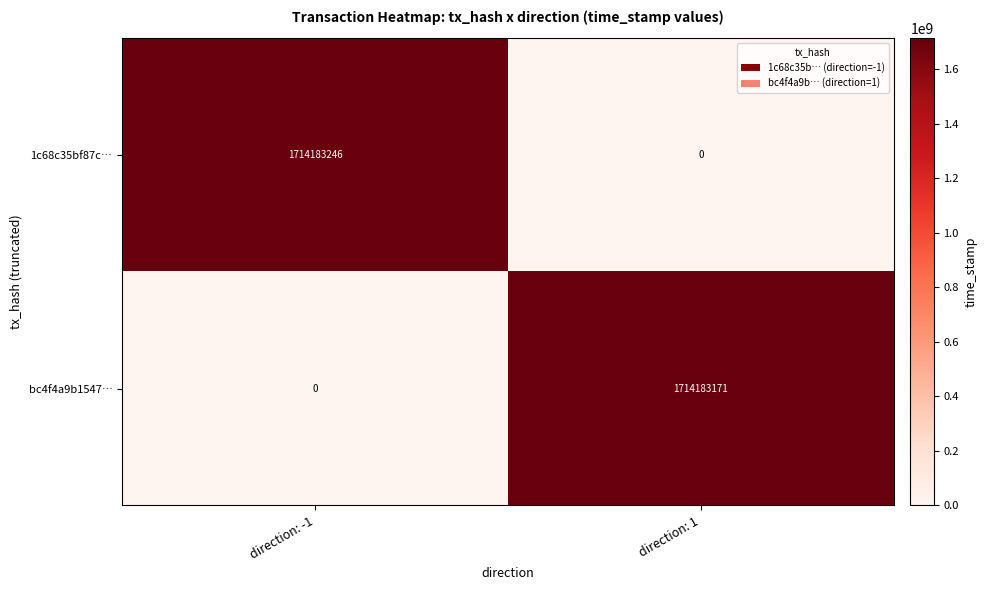

How many data points does each series have?

2